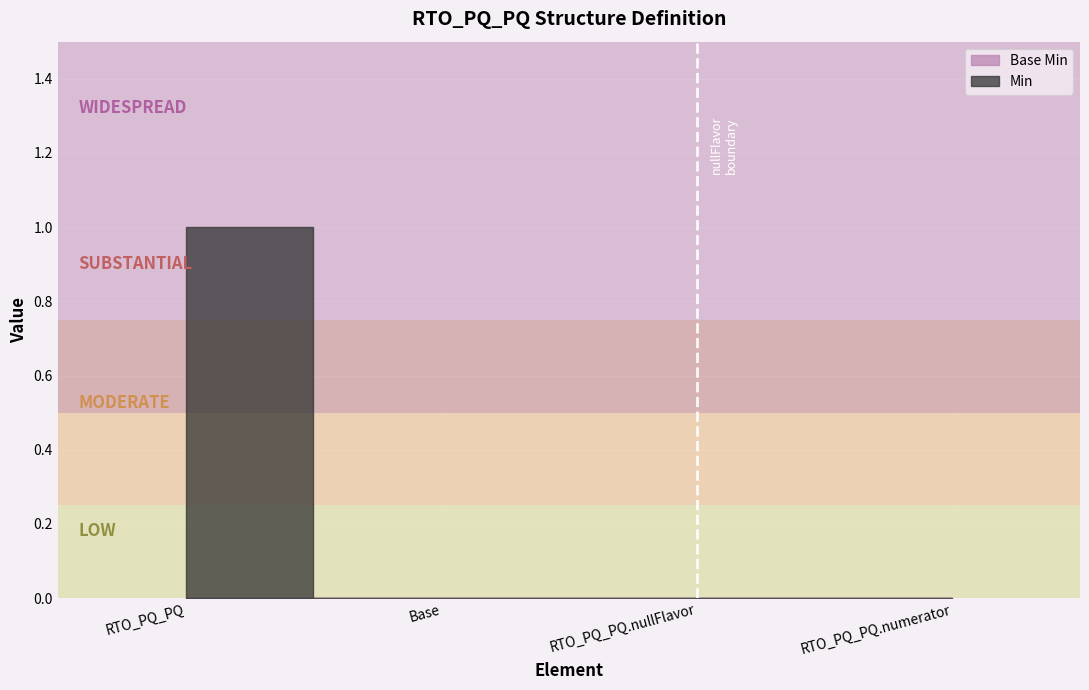

Reading left to right, transcribe all the data shown in this chart.

Base Min: RTO_PQ_PQ=0	Base=0	RTO_PQ_PQ.nullFlavor=0	RTO_PQ_PQ.numerator=0
Min: RTO_PQ_PQ=1	Base=0	RTO_PQ_PQ.nullFlavor=0	RTO_PQ_PQ.numerator=0